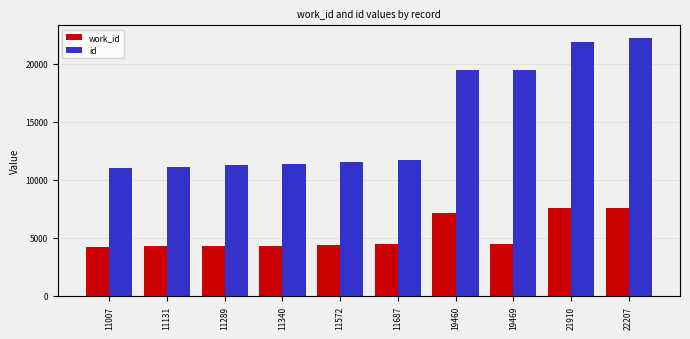

What is the smallest value displayed?

4225